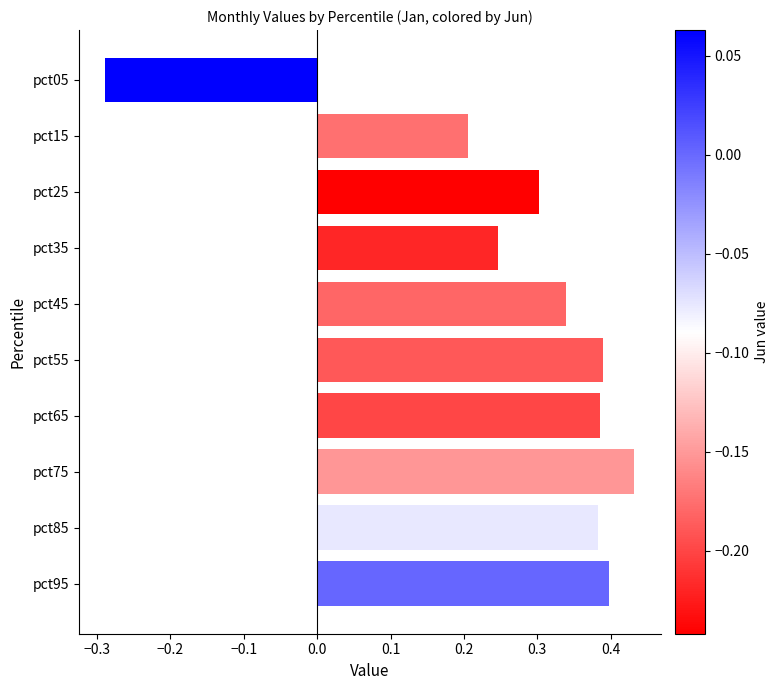

The chart shows a value of 0.2 at pct15. True or false?

True